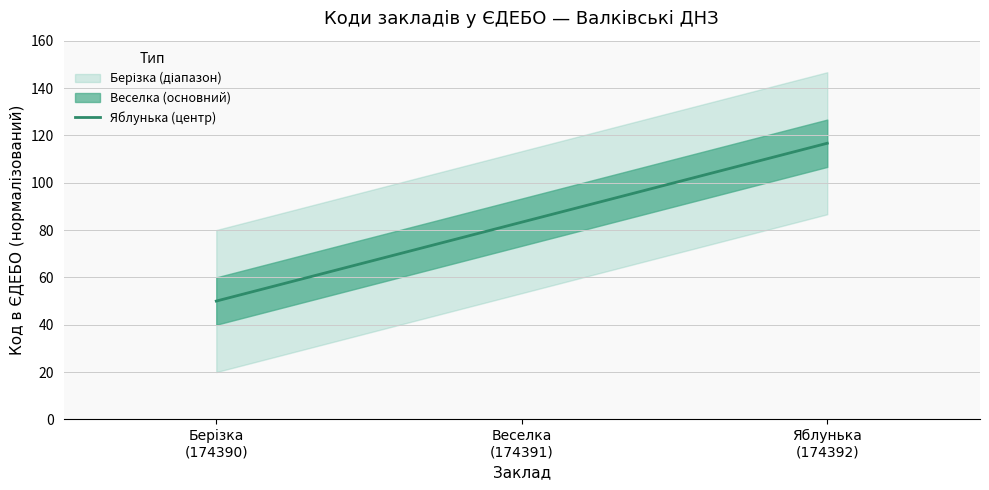

Rank the categories by value from highest to lowest.

Яблунька
(174392), Веселка
(174391), Берізка
(174390)